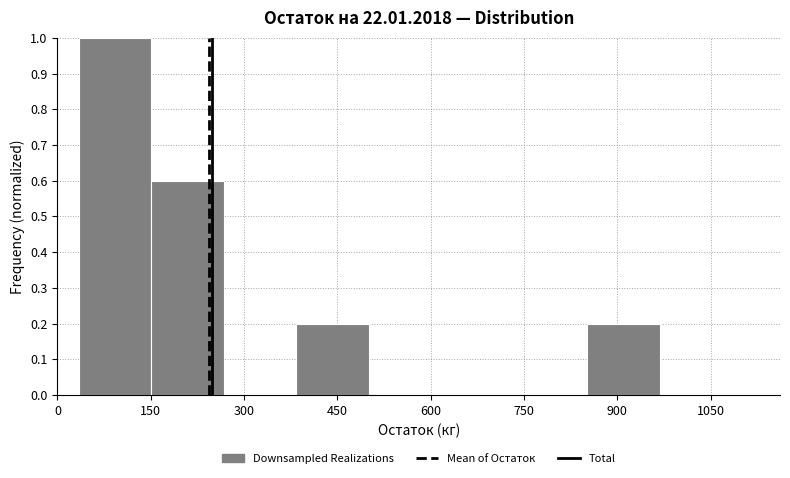

Reading left to right, transcribe this chart: for each bar, give the range it covers on the x-axis and its height. Neither the bar edges nor the heights are printed on the chart, so give them approximately, as read against the axes.

40 to 160: 1.0
160 to 260: 0.6
260 to 380: 0
380 to 500: 0.2
500 to 620: 0
620 to 740: 0
740 to 860: 0
860 to 960: 0.2